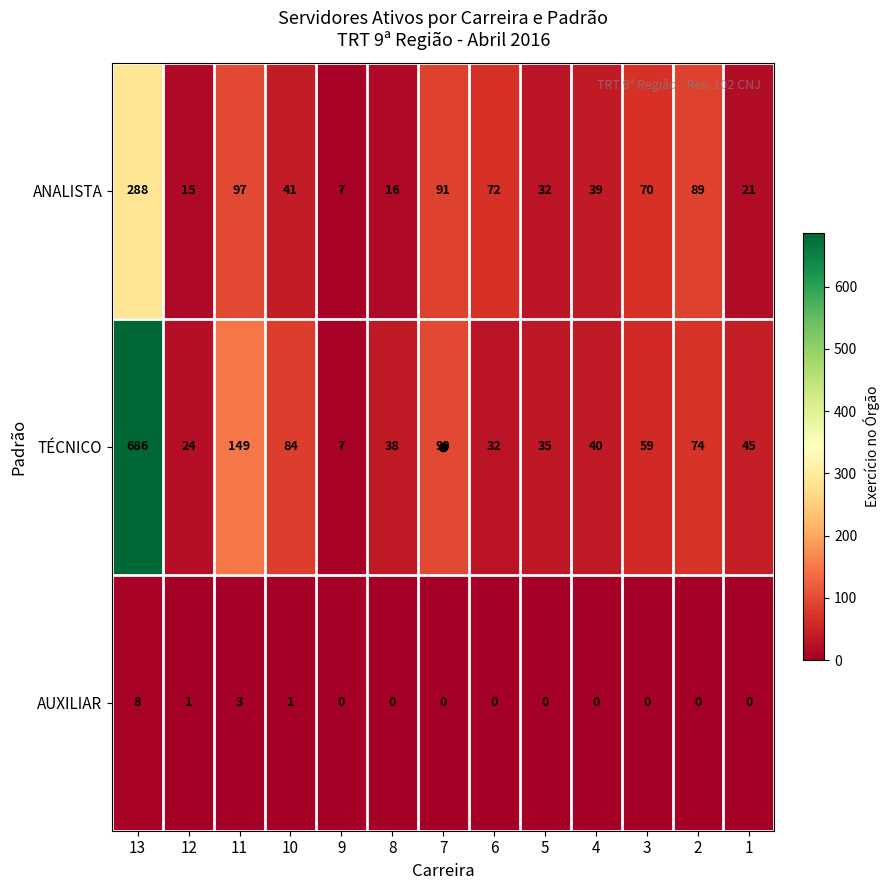

Count the AUXILIAR values in the range 0 to 1.

11